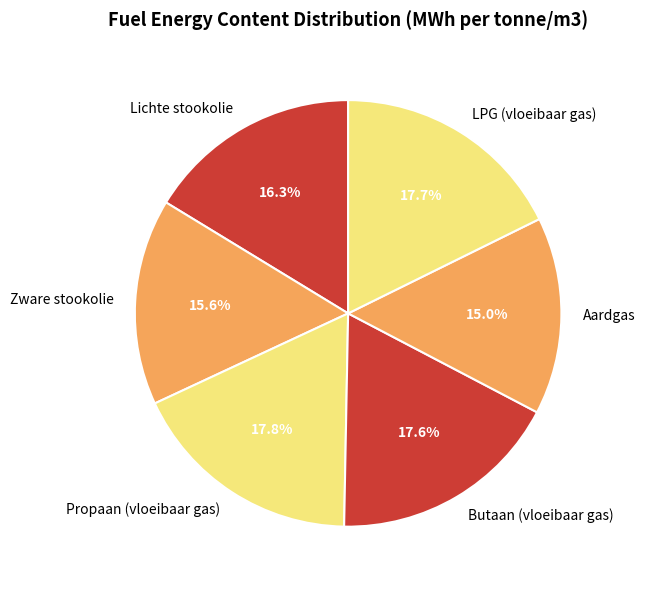

To the nearest percent, what portion does Lichte stookolie represent?

16%